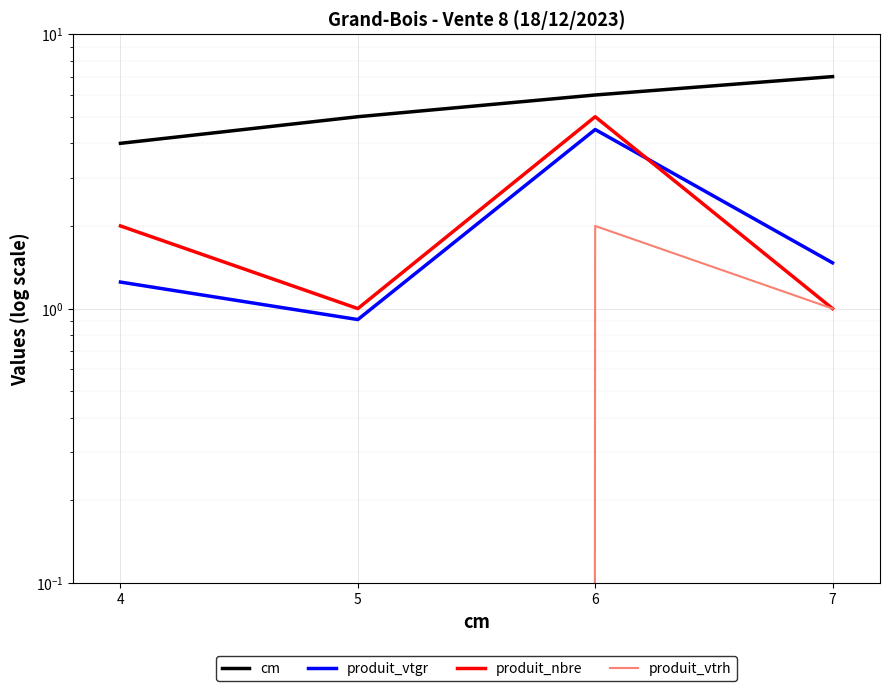

Which series changed the most between 6 and 7?

produit_nbre